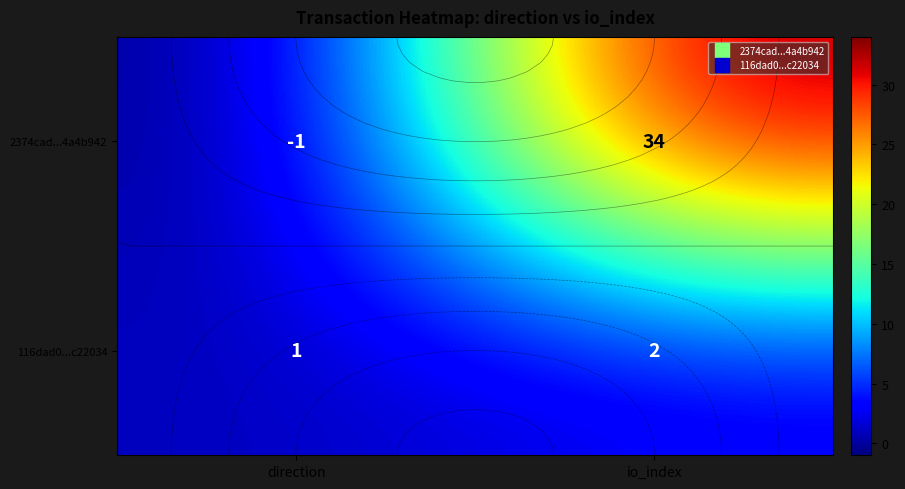

At which label is 116dad0...c22034 closest to 1?

direction